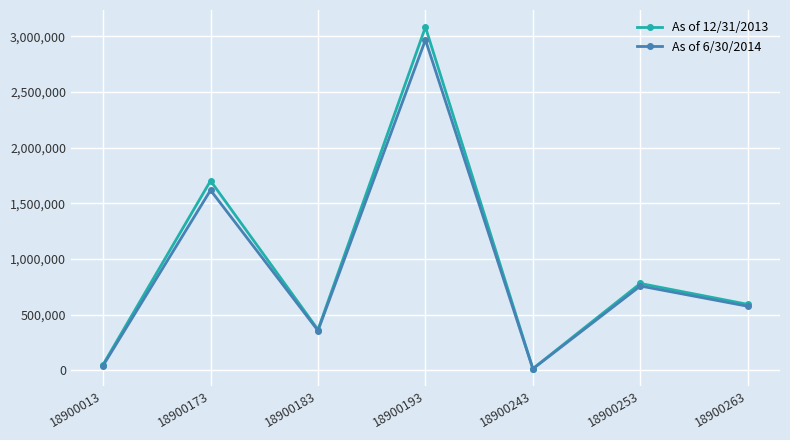

The value of As of 6/30/2014 at 18900253 is 312110.3. True or false?

False